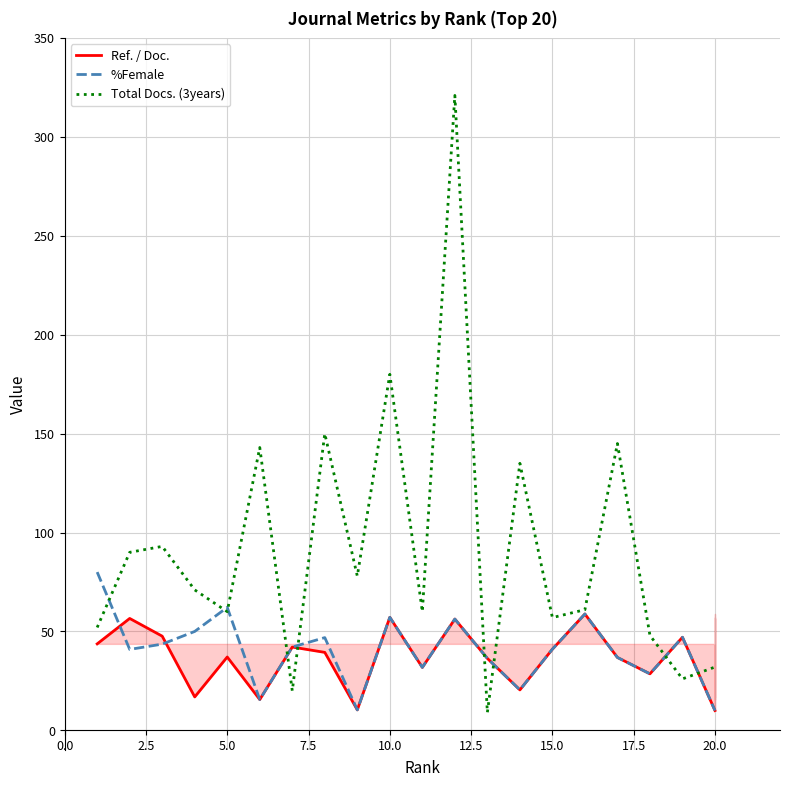

True or false: Ref. / Doc. and Total Docs. (3years) cross at least once.

True